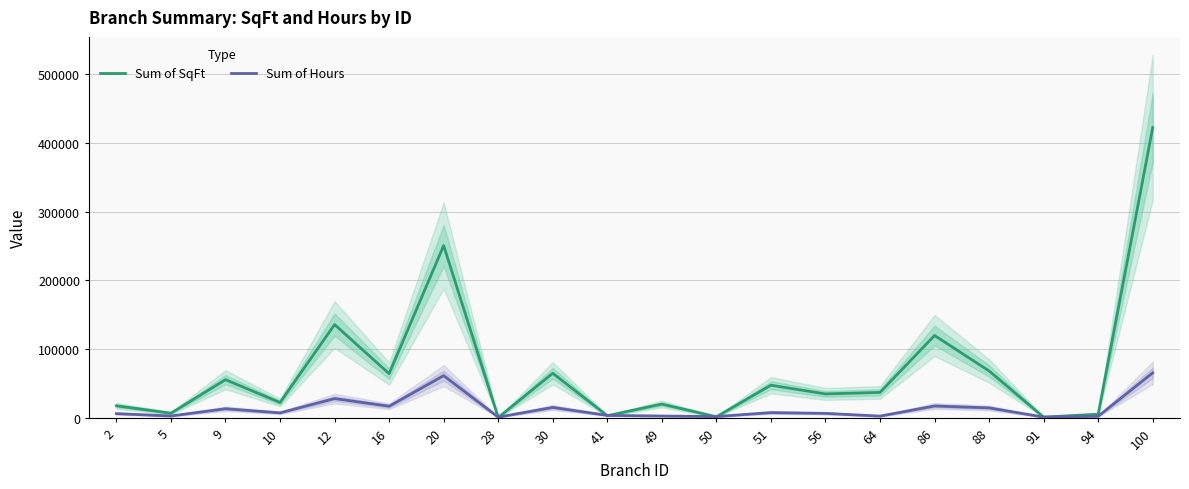

What is the difference between the maximum and minimum values in the Sum of SqFt series?

422193